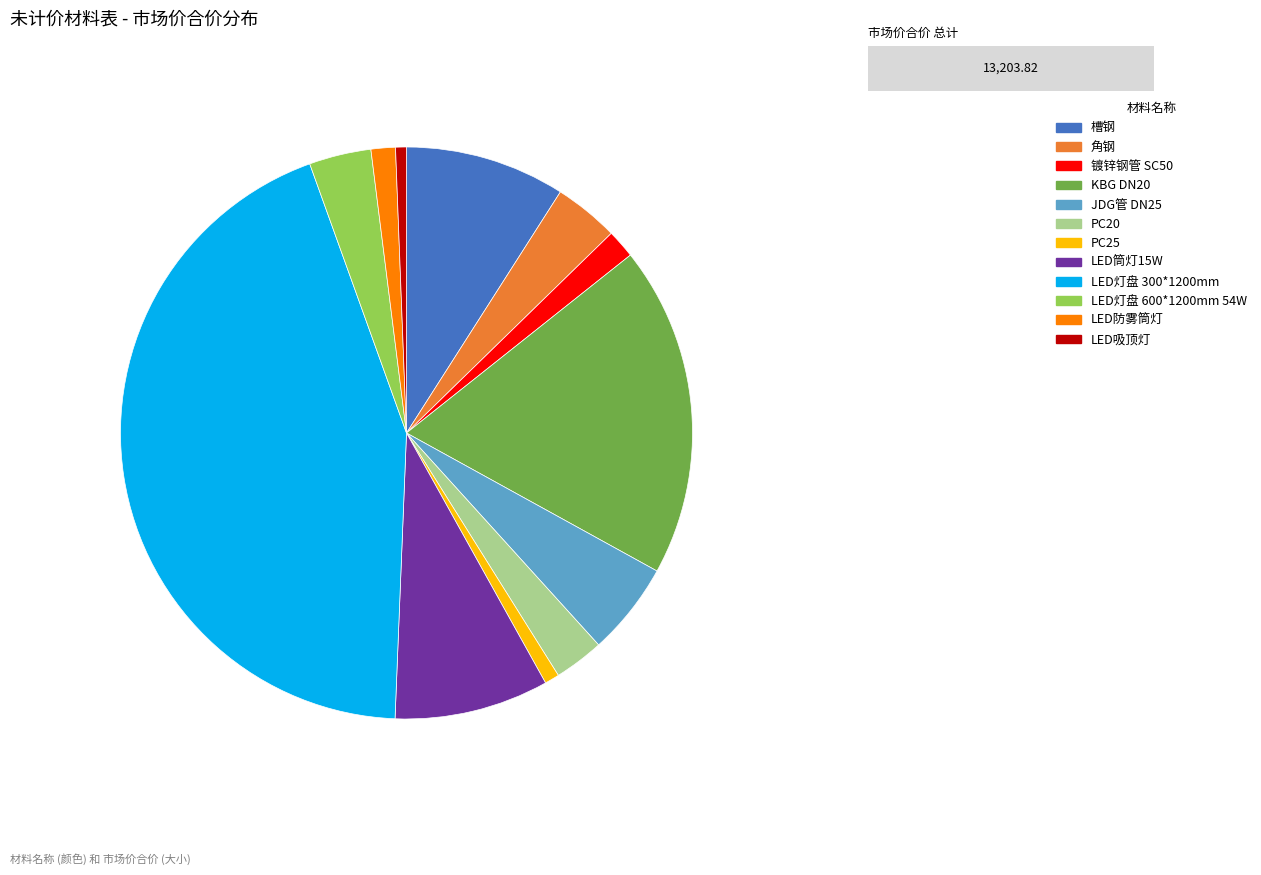

True or false: LED灯盘 300*1200mm accounts for 44% of the total.

True